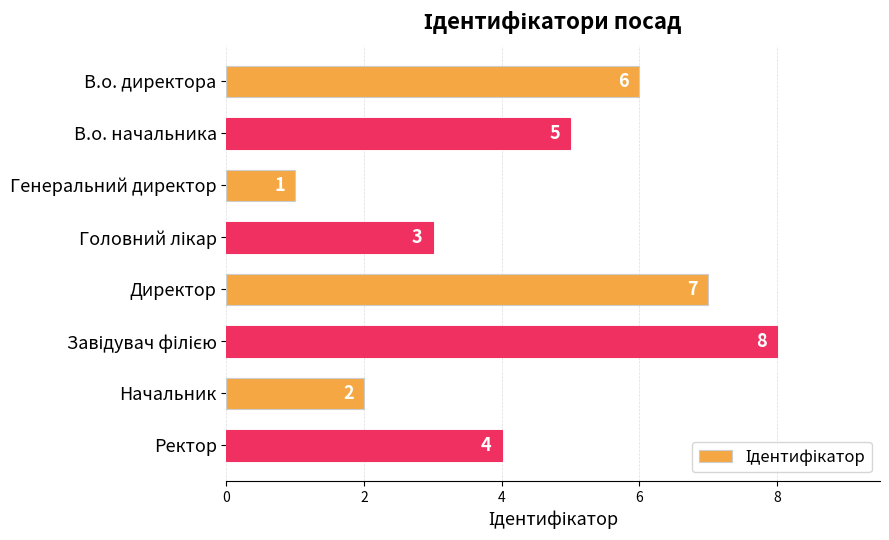

At which category does the chart reach its minimum across all series?

Генеральний директор